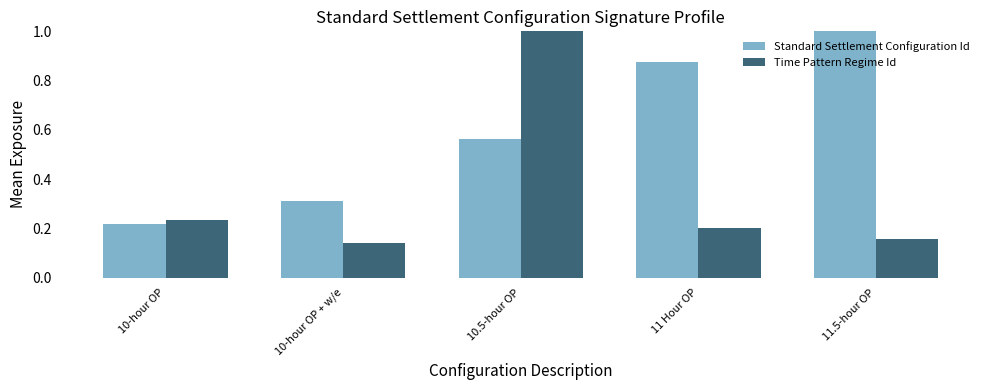

What is the label of the 5th bar from the right?

10-hour OP